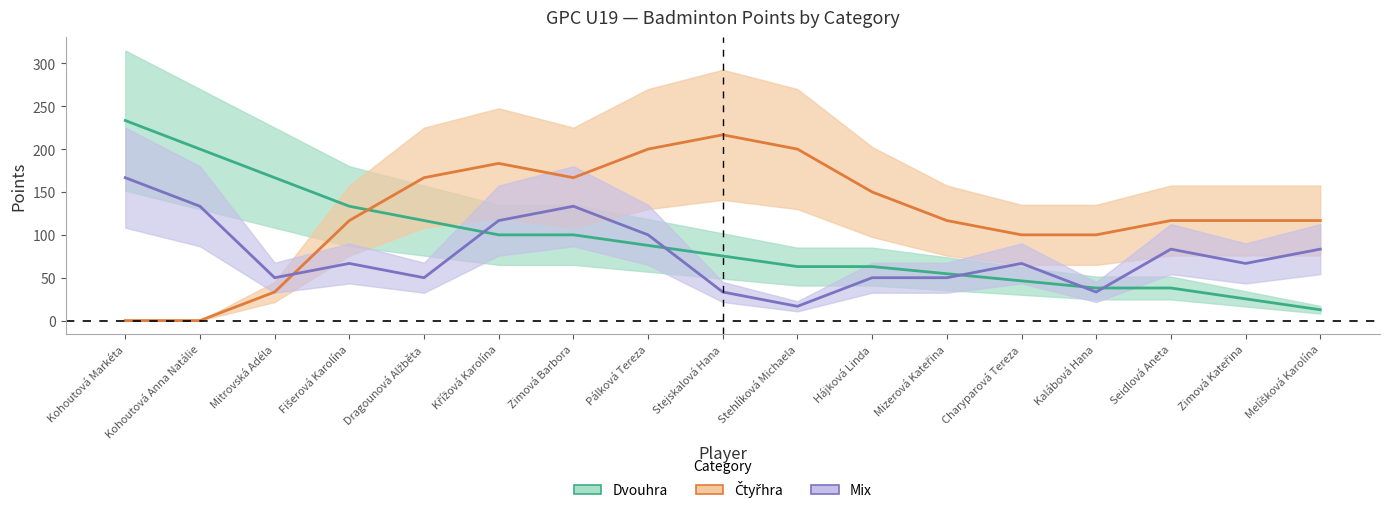

What is the label of the 11th point from the right?

Zimová Barbora